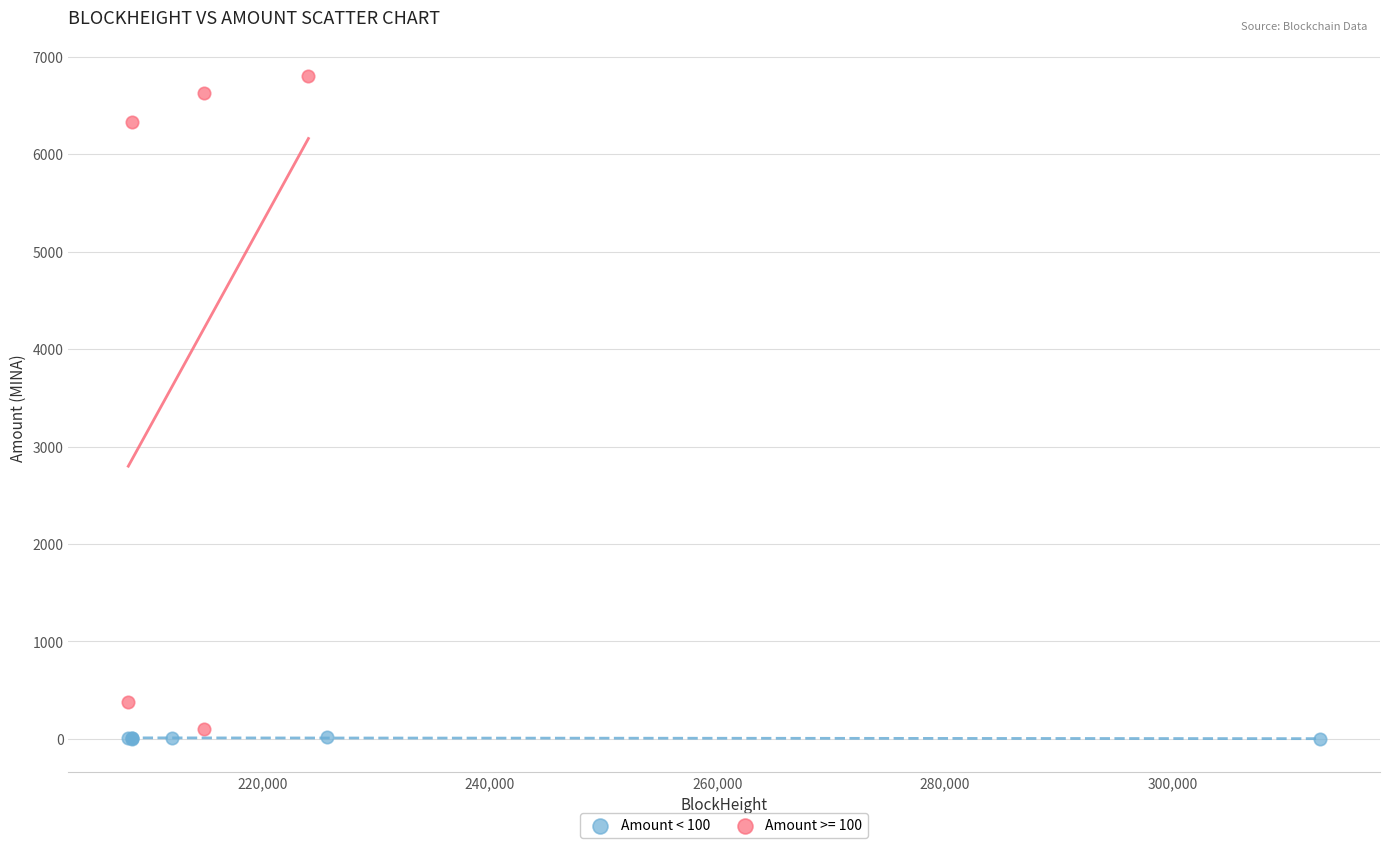

Which series has the widest spread of Y values?

Amount >= 100